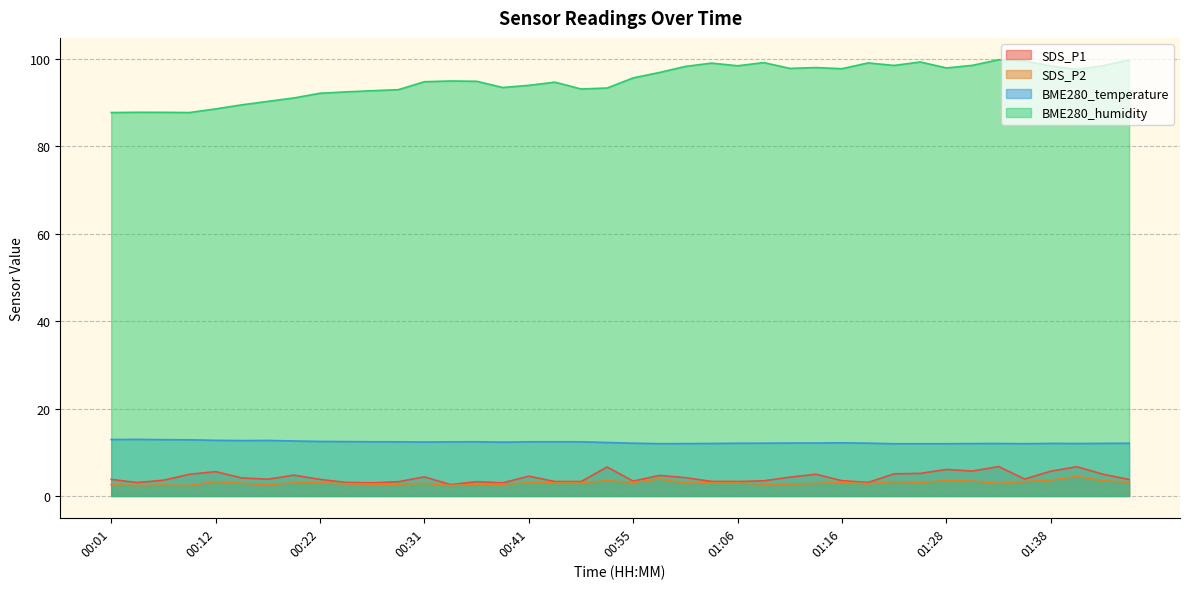

True or false: SDS_P2 has a value of 3.1 at 01:25.

True